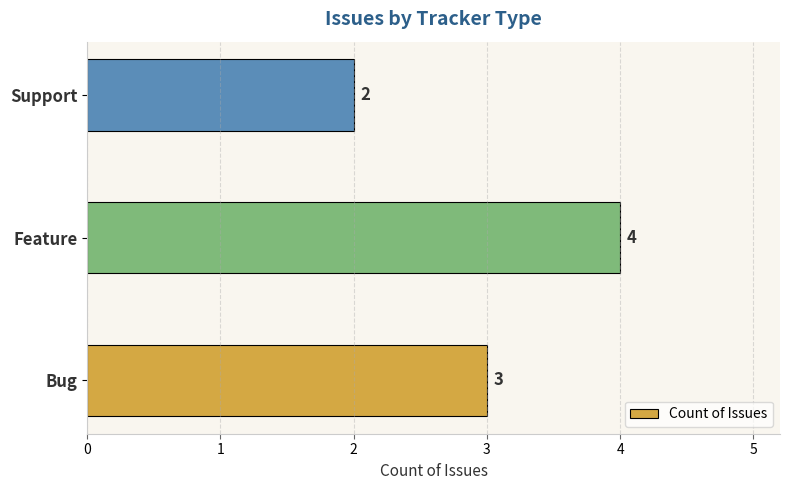

Rank the categories by value from lowest to highest.

Support, Bug, Feature